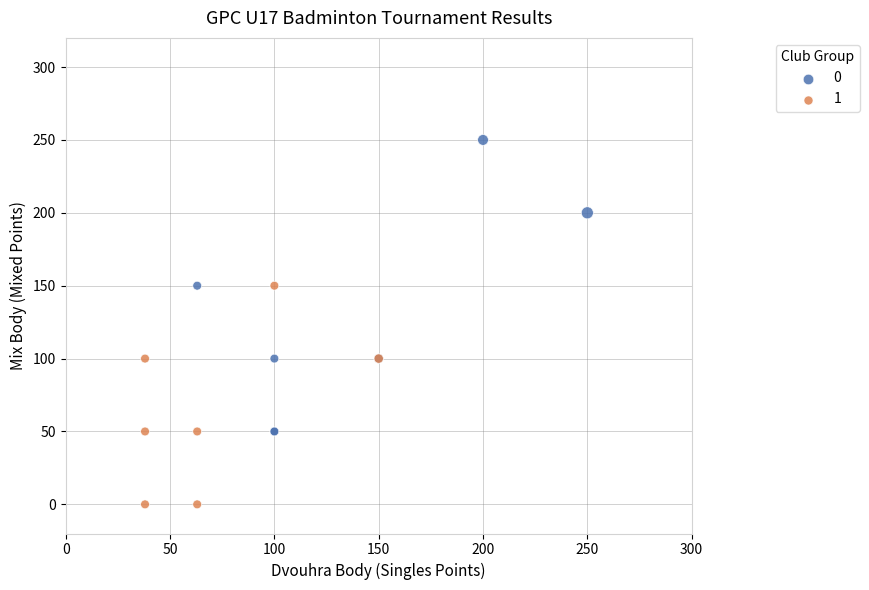

Which series contains the highest Y value?

0